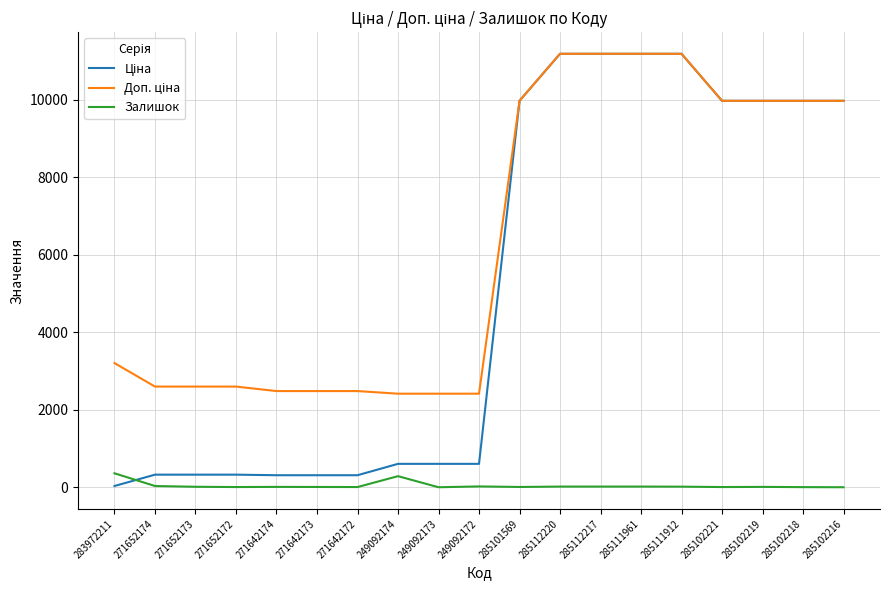

Is it true that Залишок equals 0.0 at 285102216?

True